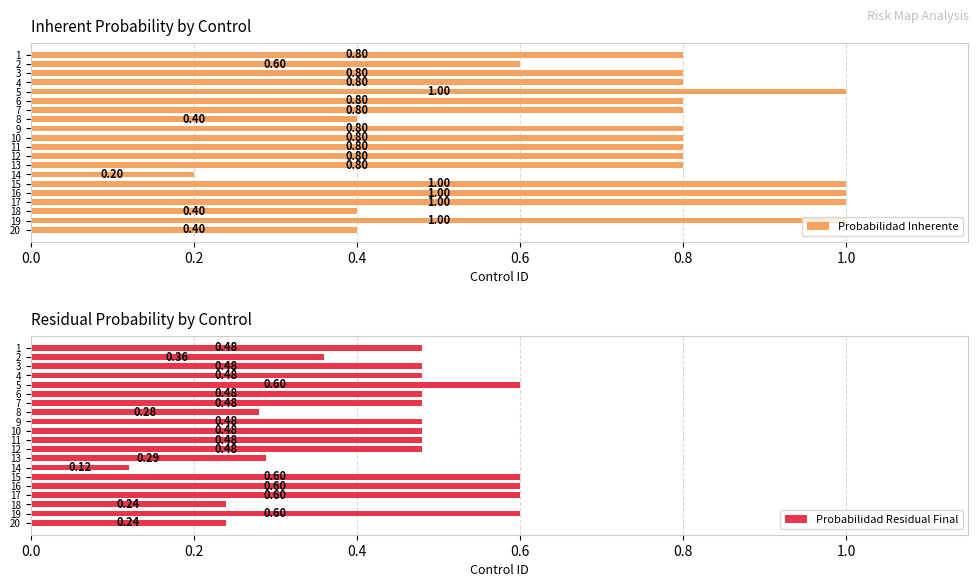

Where is Probabilidad Residual Final nearest to the value 0?

14